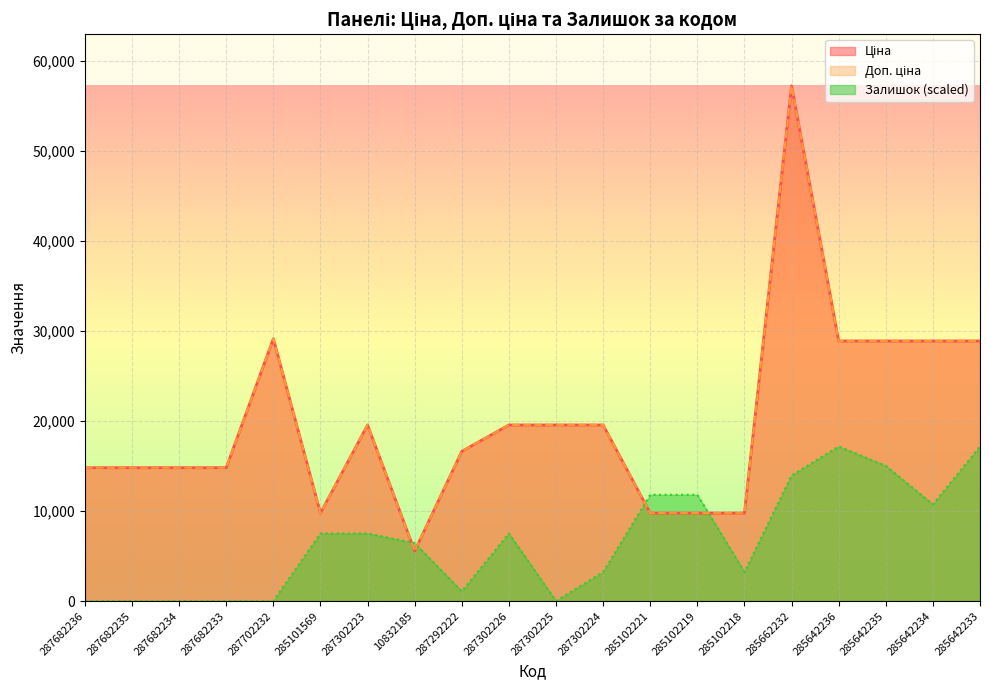

What is the sum of all Доп. ціна values?

400846.0